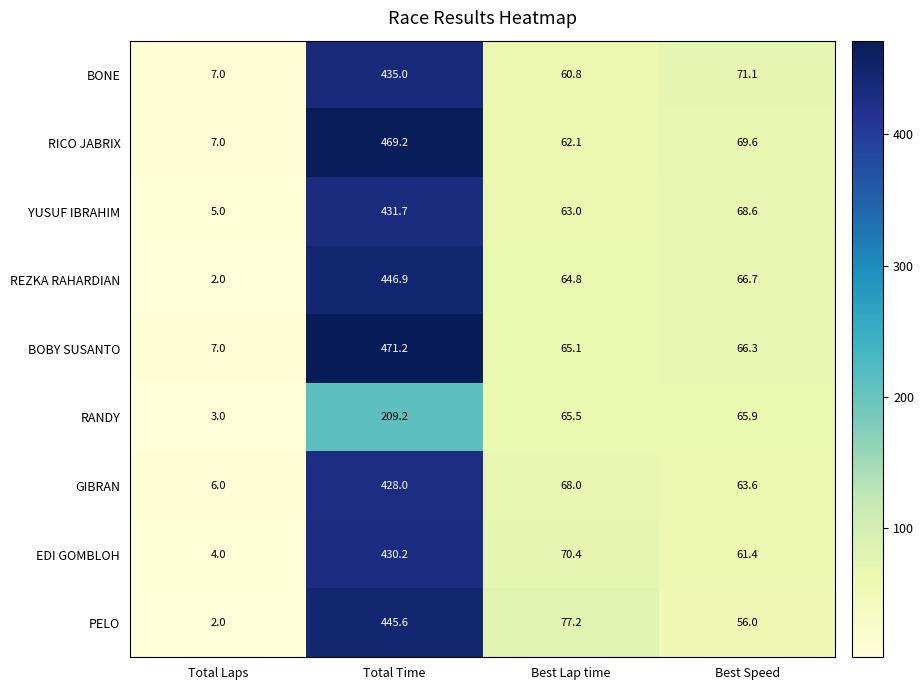

At how many categories does at least one series exceed 155?

1